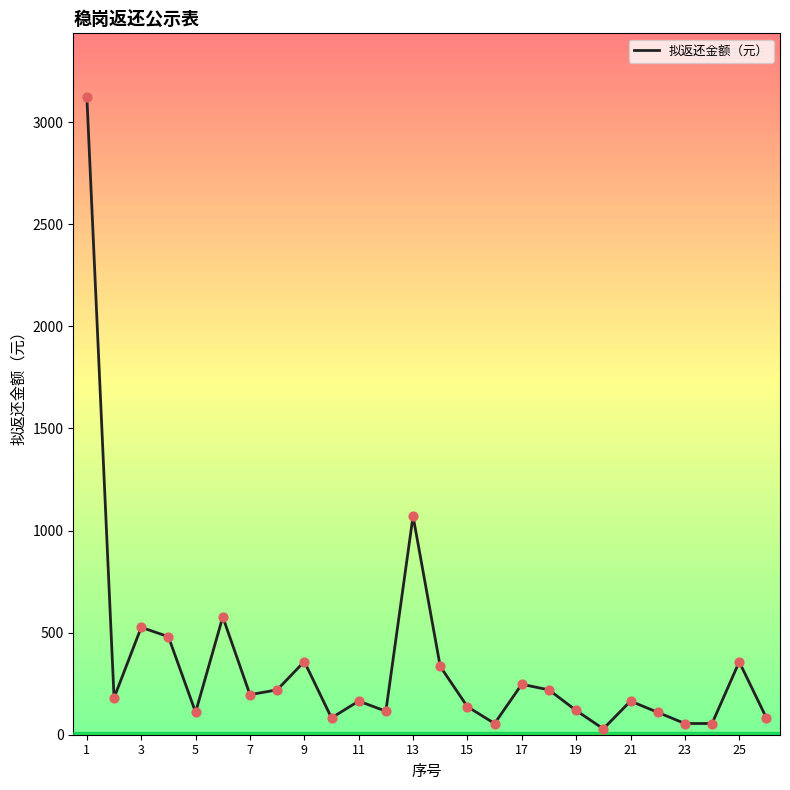

What is the maximum value shown in the chart?

3122.7